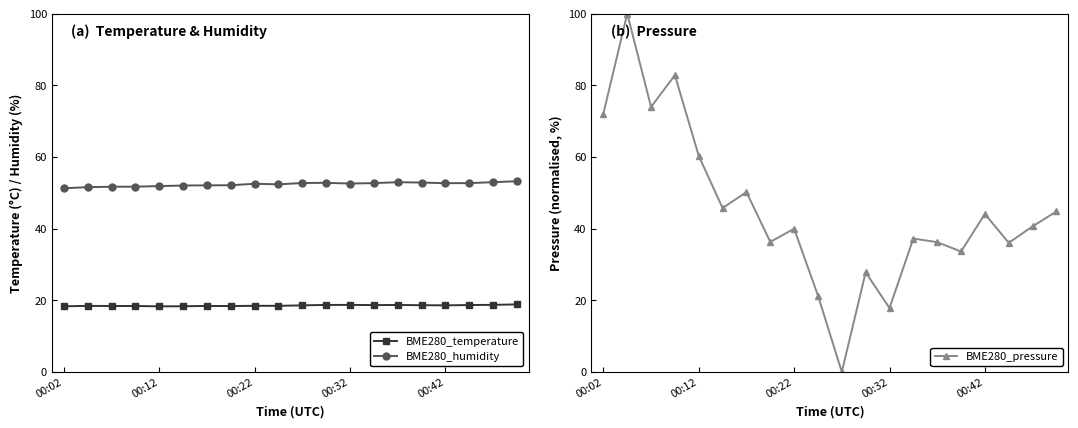

True or false: BME280_pressure has more than 2 points higher than both neighbors.

True